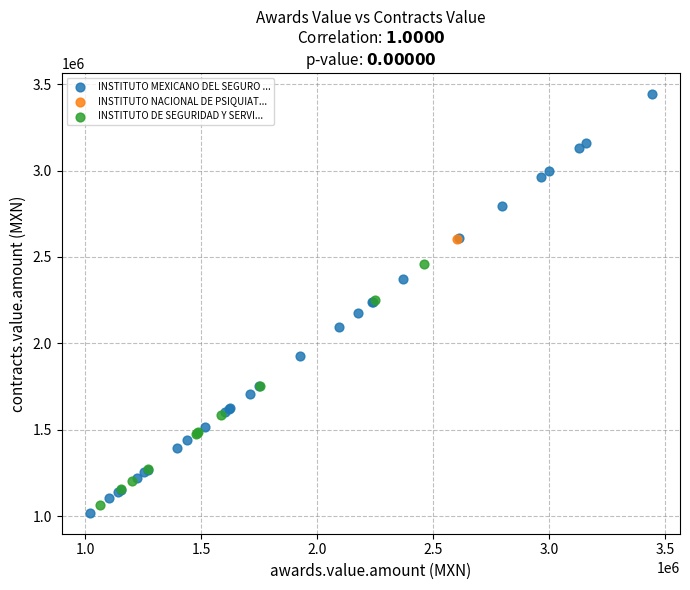

What are all the series names shown in the legend?

INSTITUTO MEXICANO DEL SEGURO ..., INSTITUTO NACIONAL DE PSIQUIAT..., INSTITUTO DE SEGURIDAD Y SERVI...